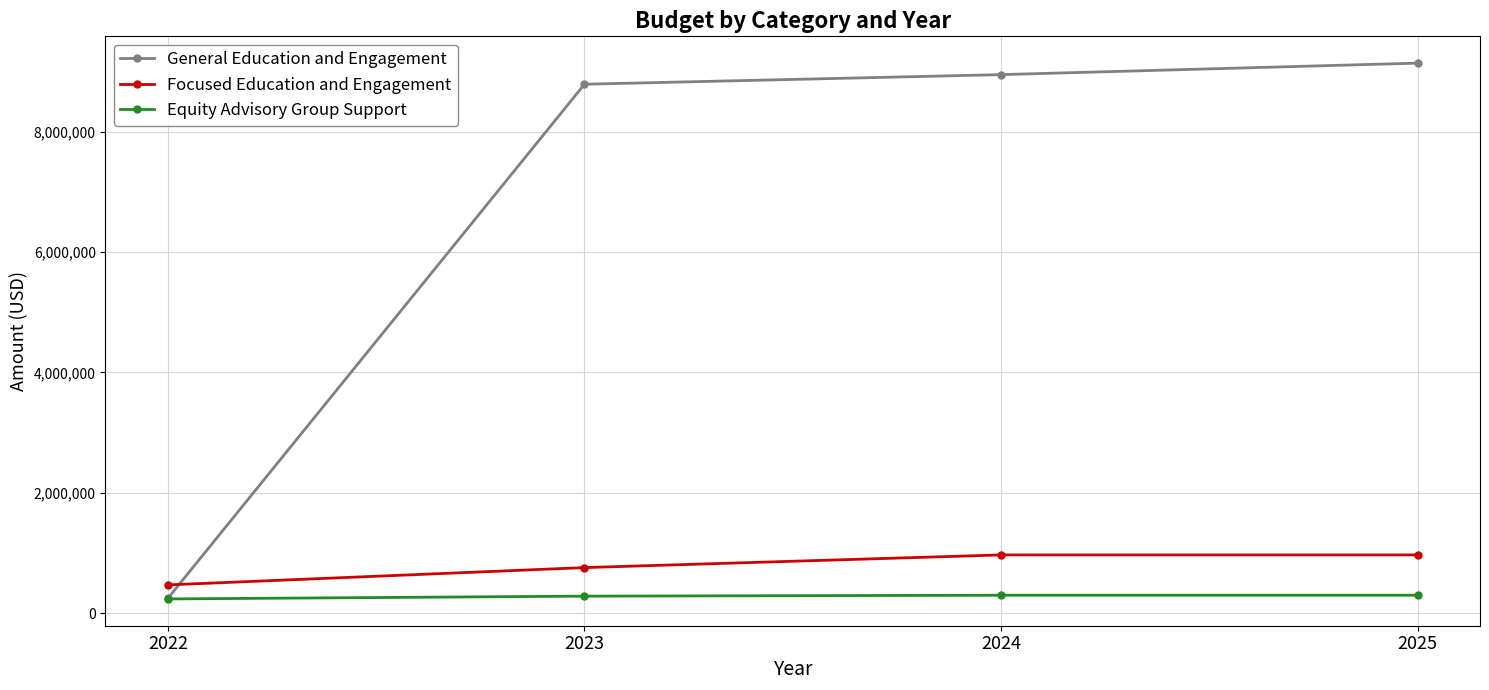

What is the maximum value shown in the chart?

9136902.5